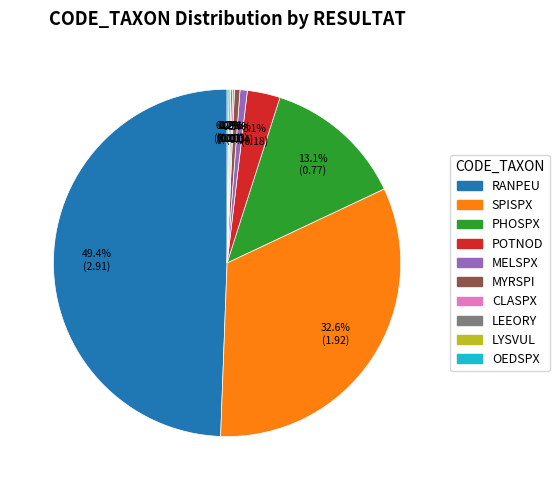

Do PHOSPX and RANPEU together represent more than half of the pie?

Yes